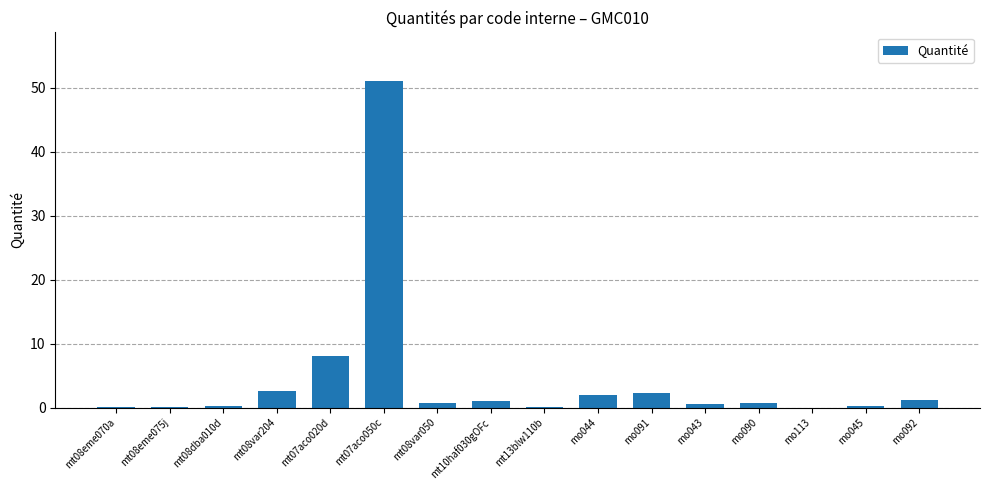

Count the number of categories in the chart.

16